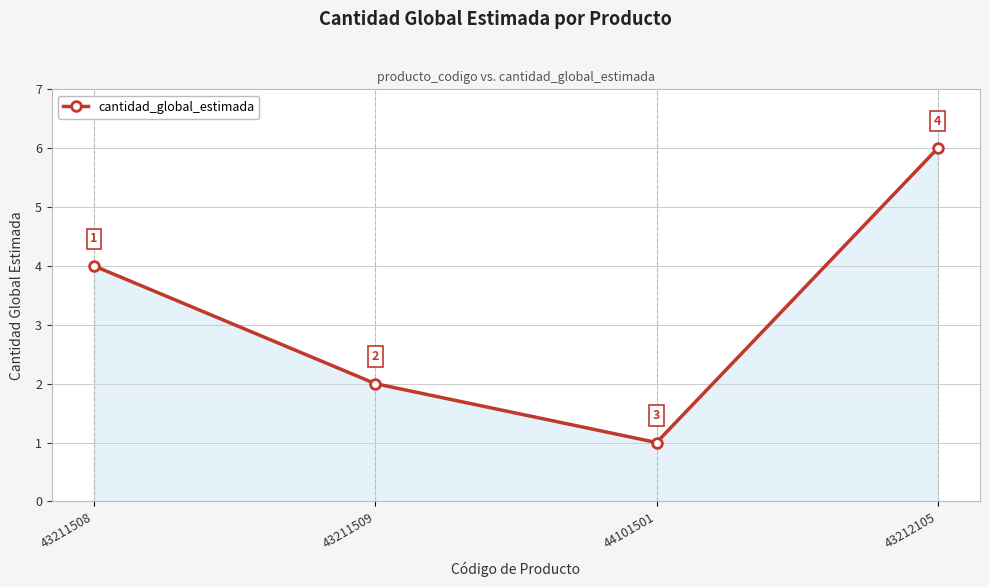

List the labels in order of value, smallest first.

44101501, 43211509, 43211508, 43212105